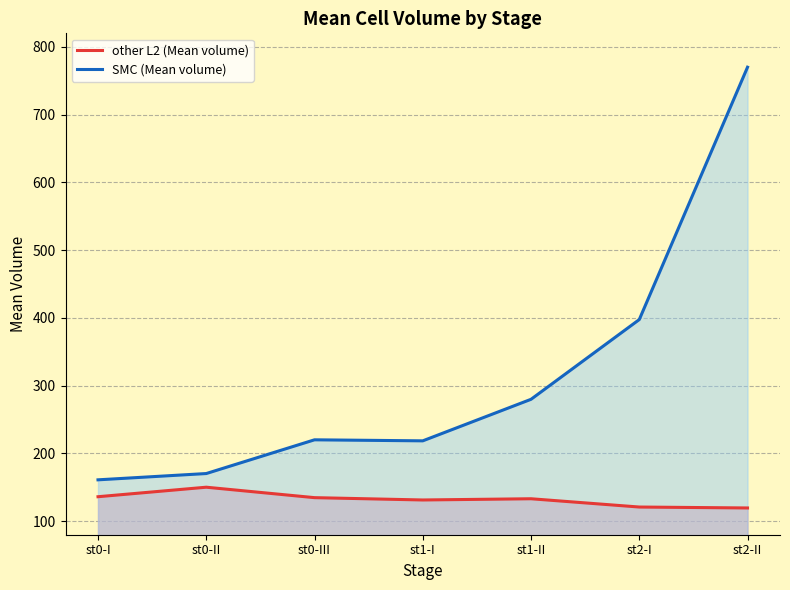

What is the difference between the maximum and minimum values in the SMC (Mean volume) series?

609.0